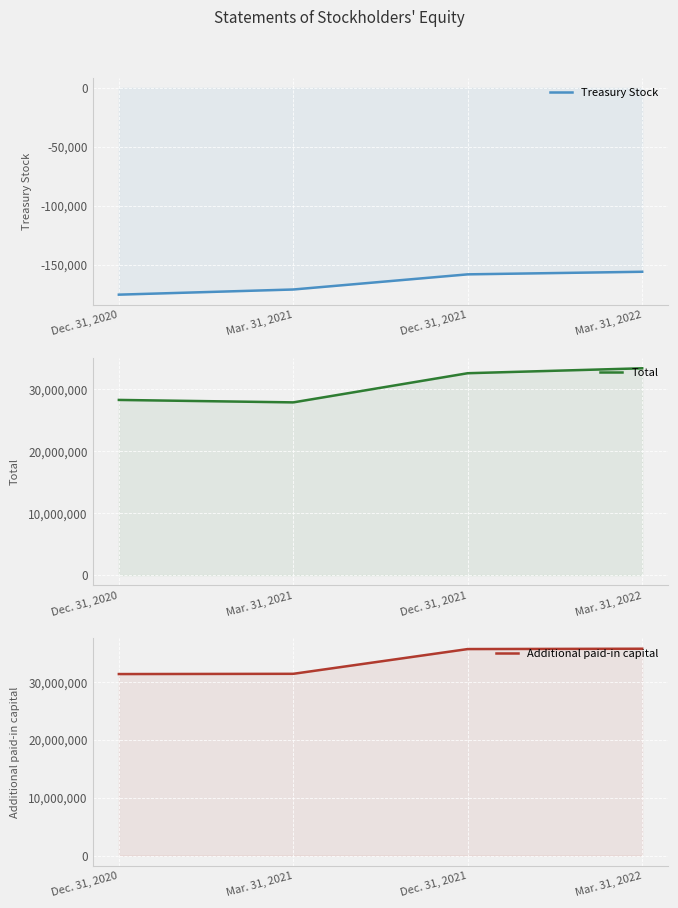

True or false: Additional paid-in capital and Treasury Stock cross at least once.

False